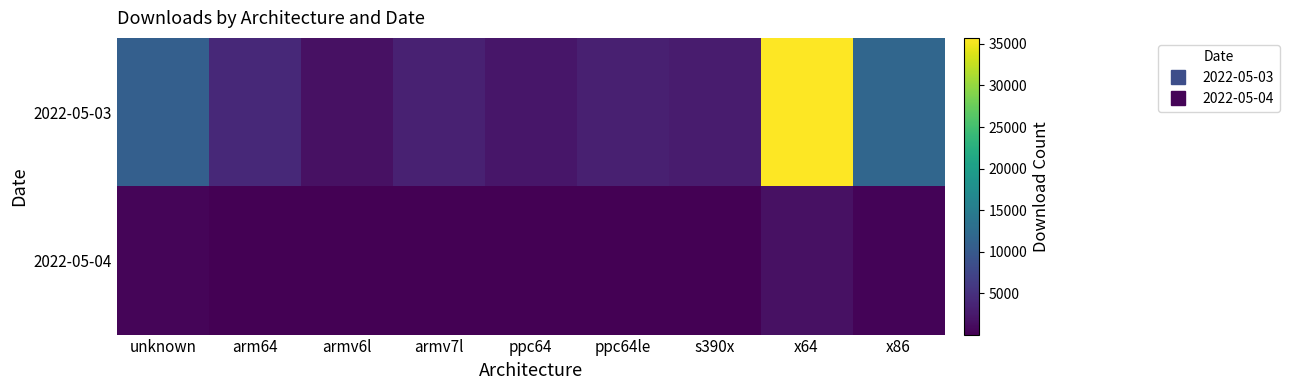

At which category is the sum across all series the highest?

x64